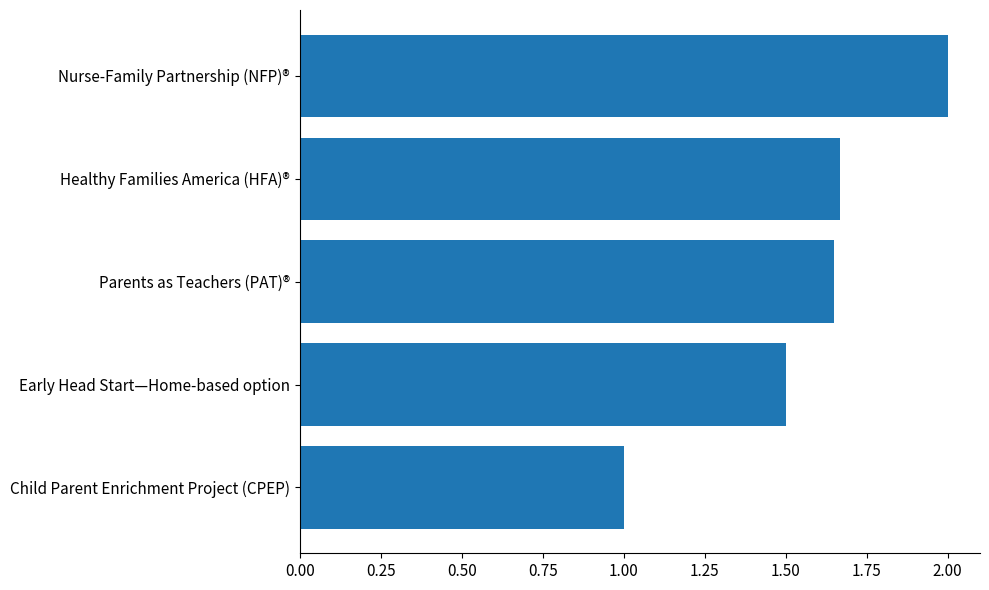

What is the greatest value displayed?

2.0